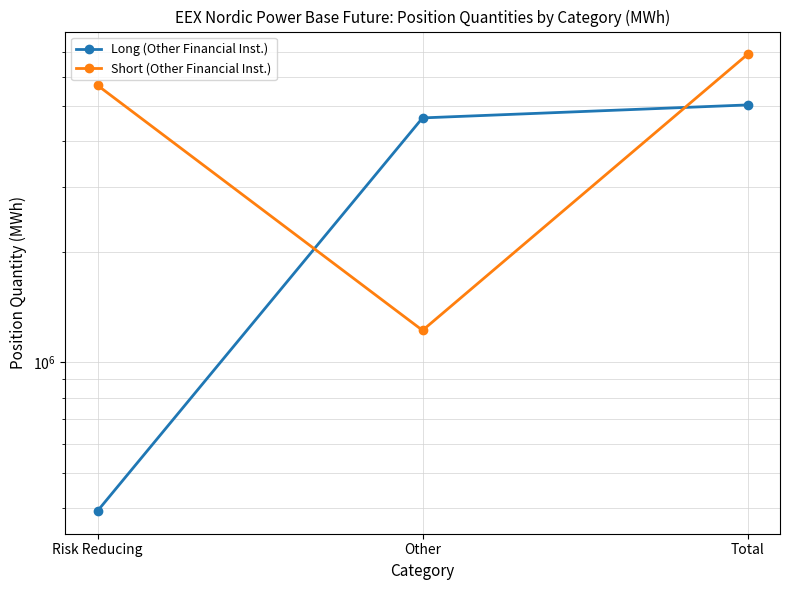

Is it true that Long (Other Financial Inst.) equals 6370156 at Other?

False